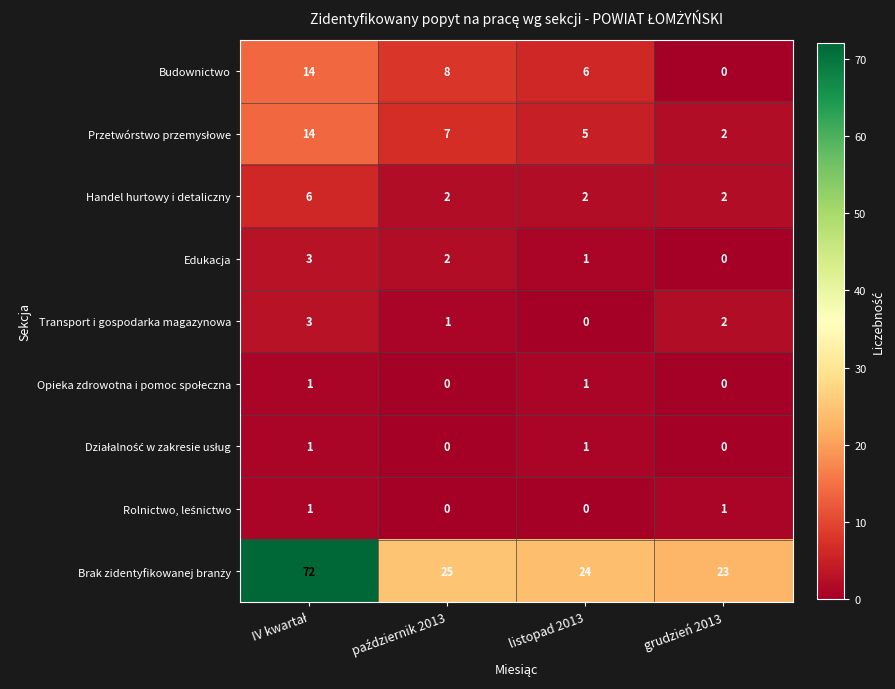

Is it true that Budownictwo equals -6 at grudzień 2013?

False